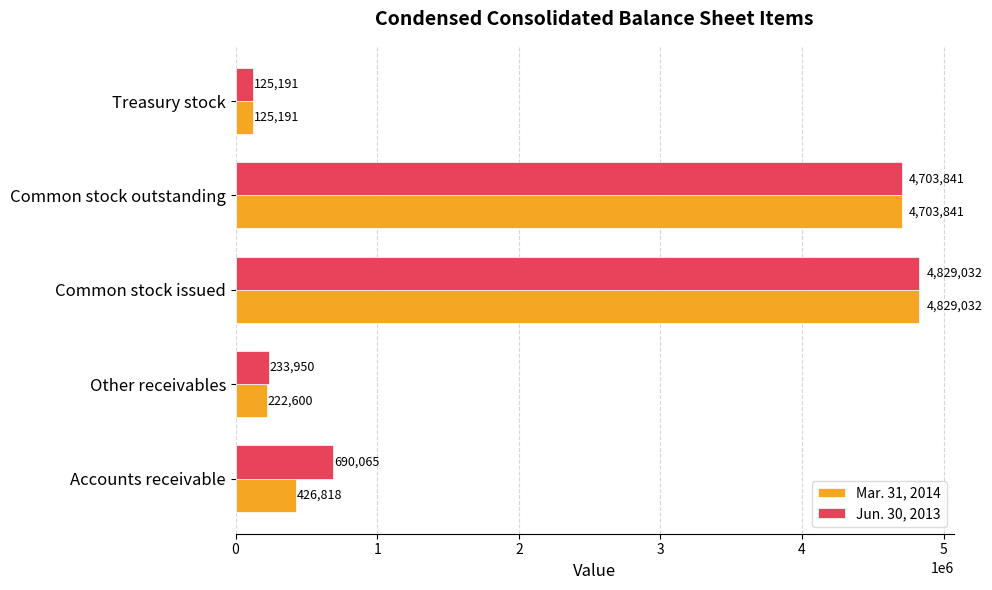

What is the difference between the highest and lowest values at Accounts receivable?

263247